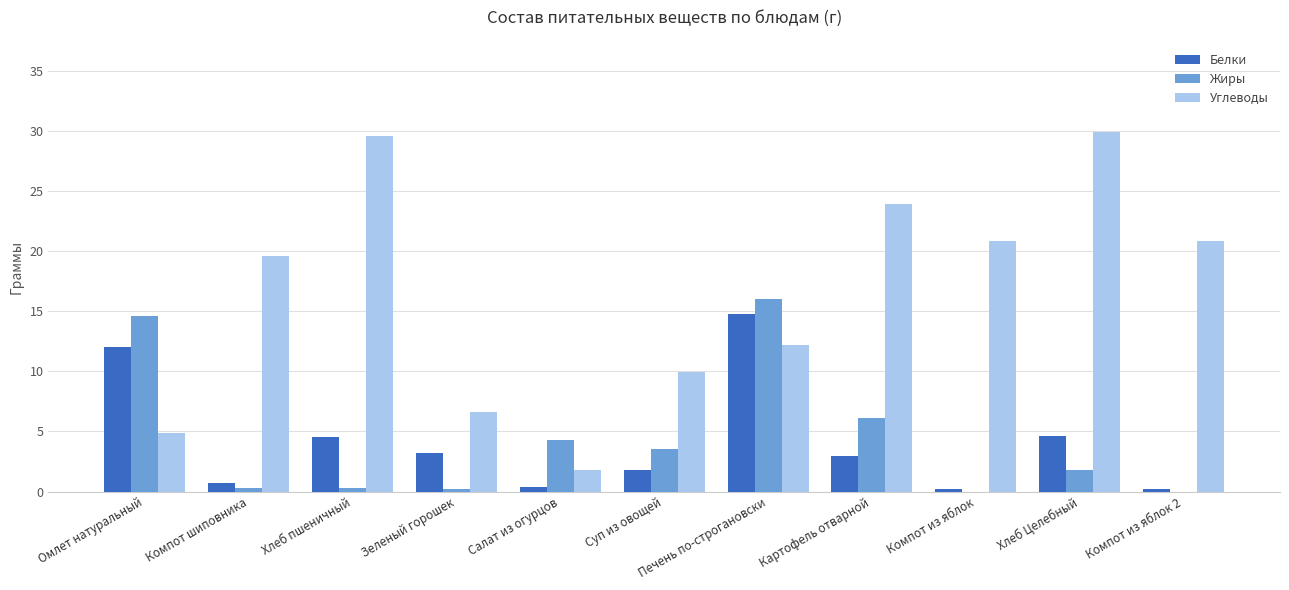

Which series has the largest total across all categories?

Углеводы